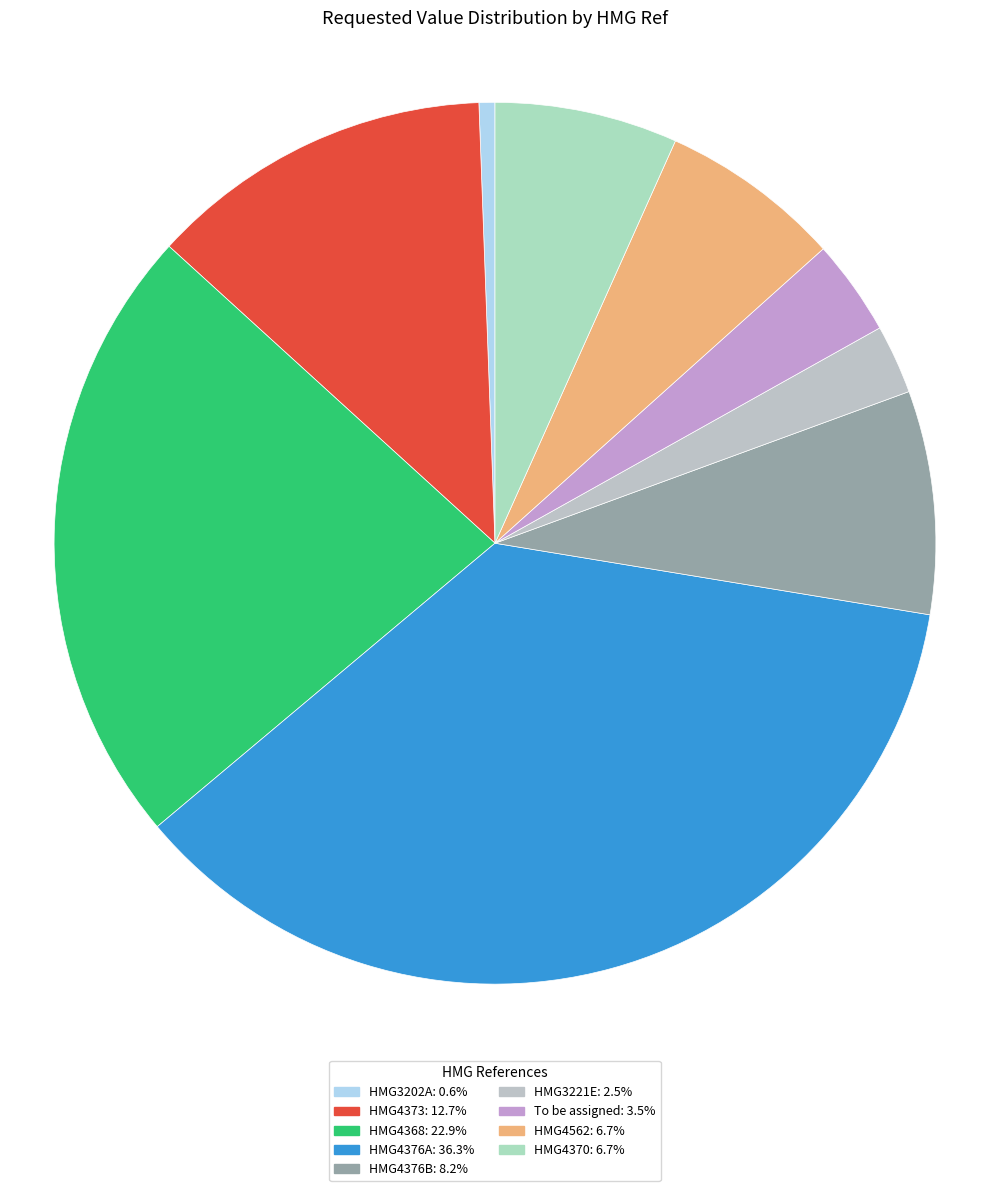

Count the number of slices in the pie.

9